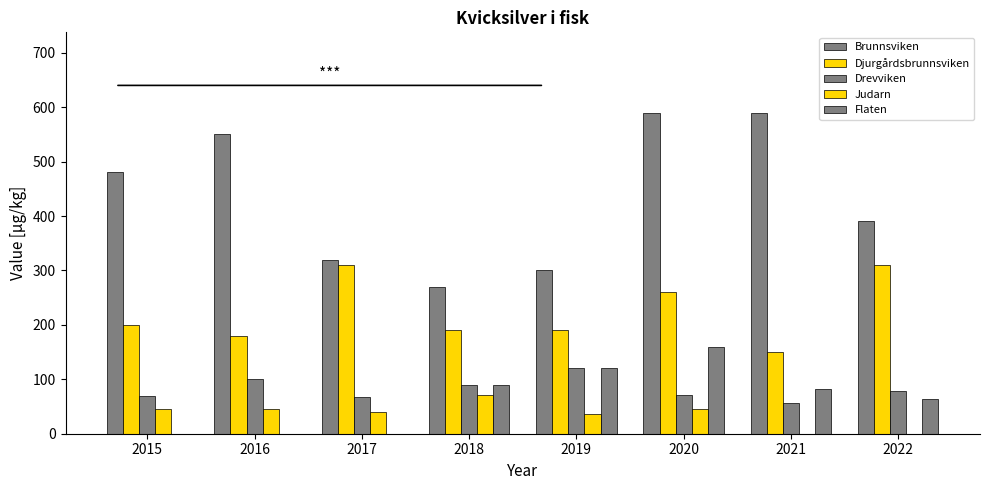

What is the minimum value for Brunnsviken?

270